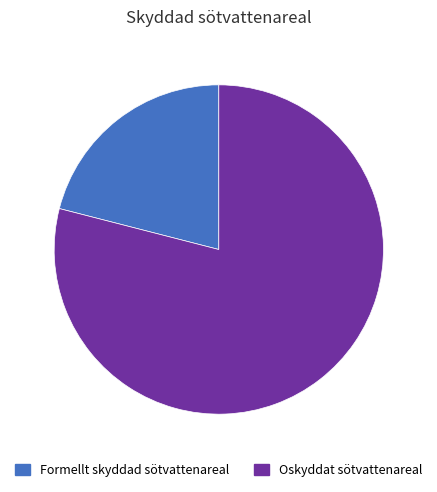

What is the largest slice in the pie chart?

Oskyddat sötvattenareal